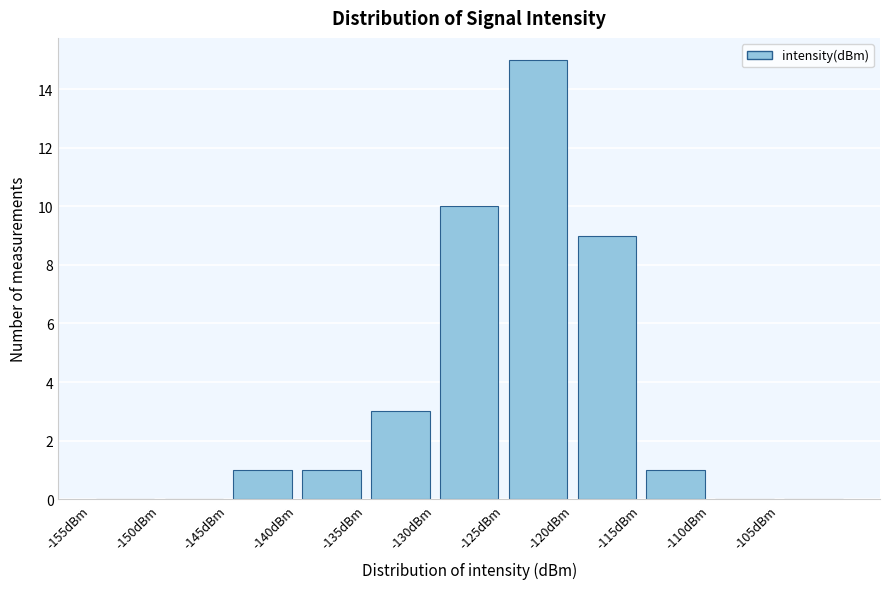

Which range on the x-axis has the tallest bar?

-125 to -120